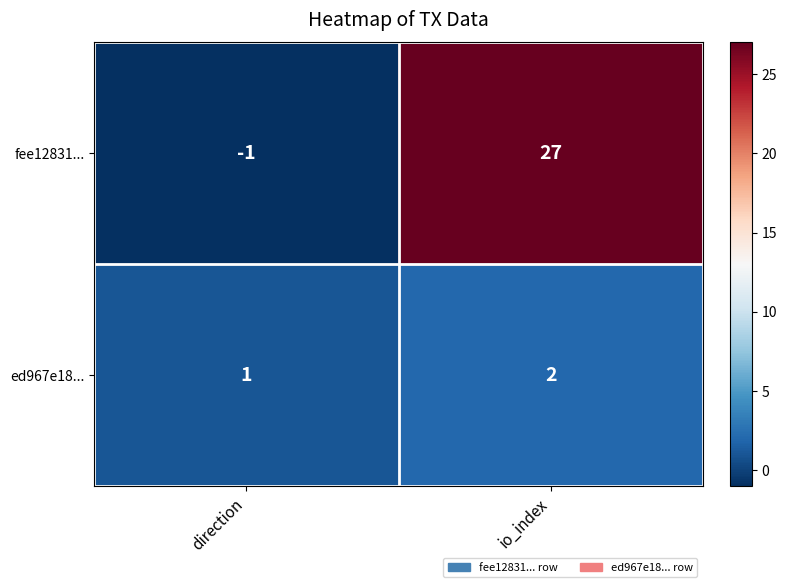

Reading left to right, extract all data points from this chart.

fee12831...: direction=-1	io_index=27
ed967e18...: direction=1	io_index=2